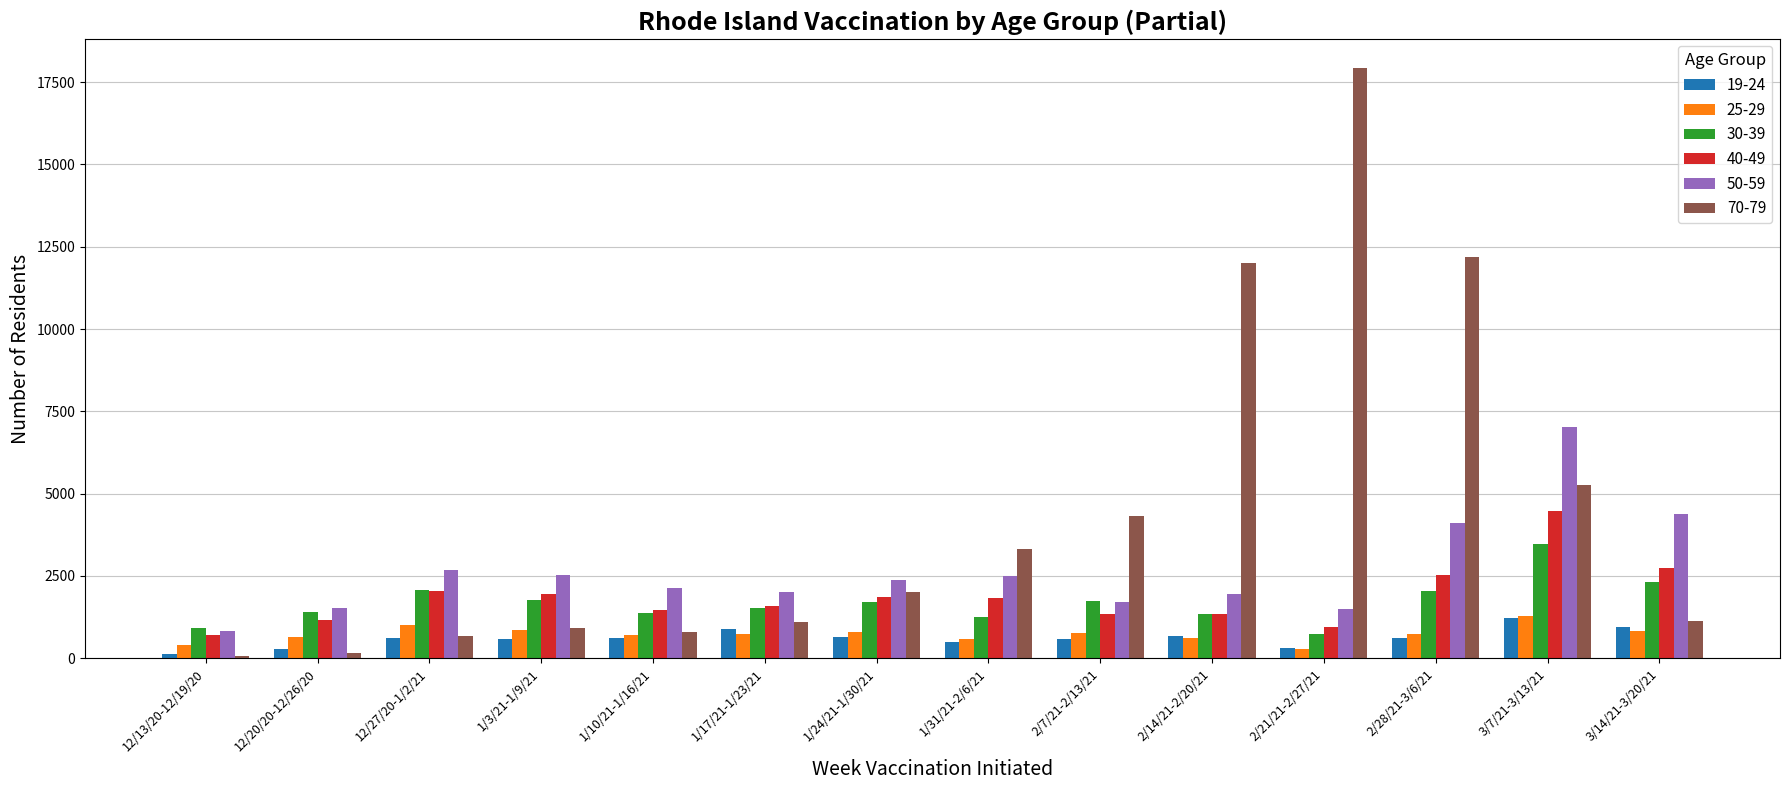

How many series are shown in this chart?

6